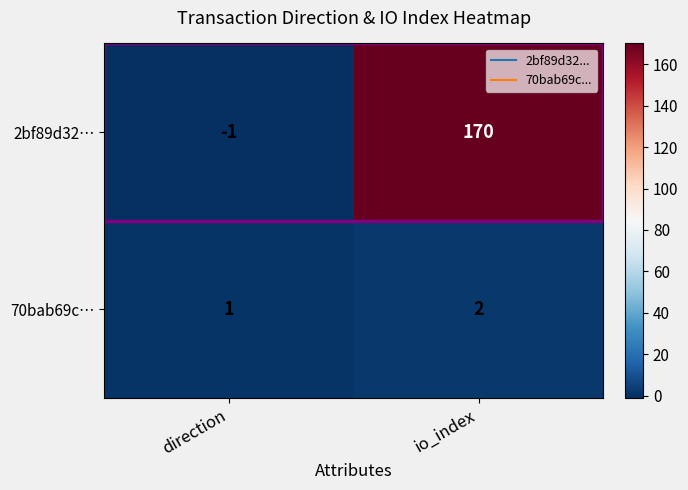

Which series has the largest total across all categories?

2bf89d32…